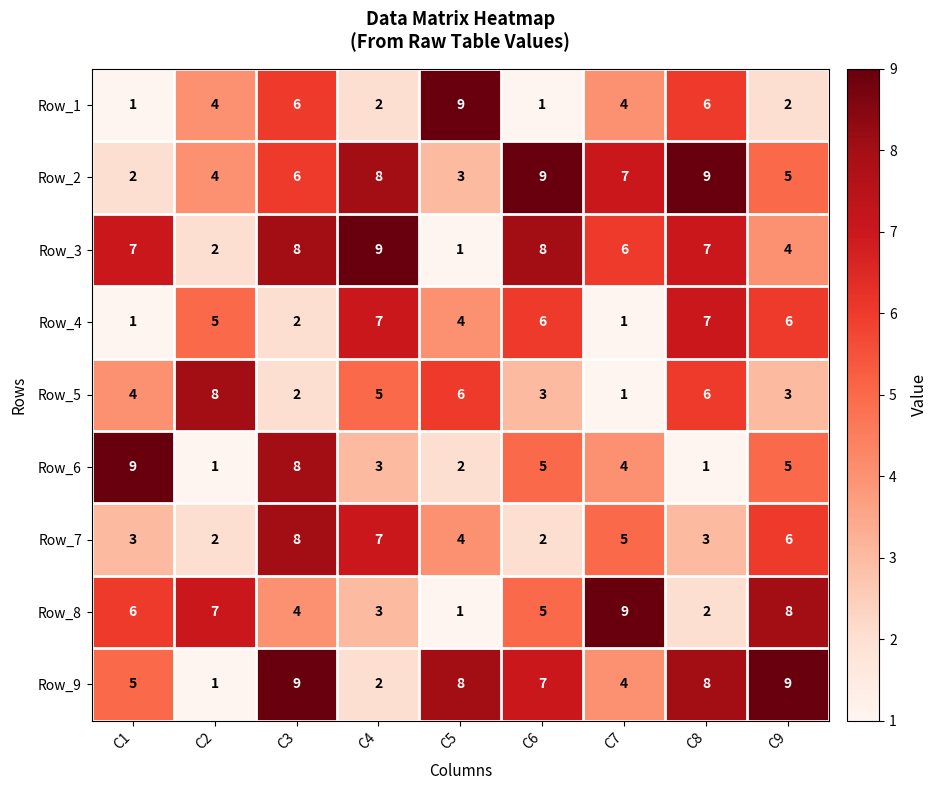

What is the difference between the second highest and second lowest values in the Row_1 series?

5